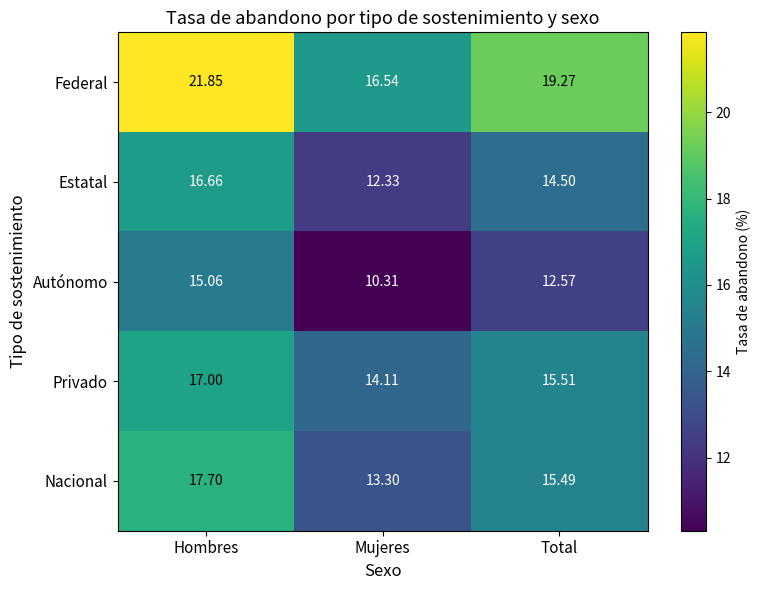

At which category does the chart reach its peak across all series?

Hombres